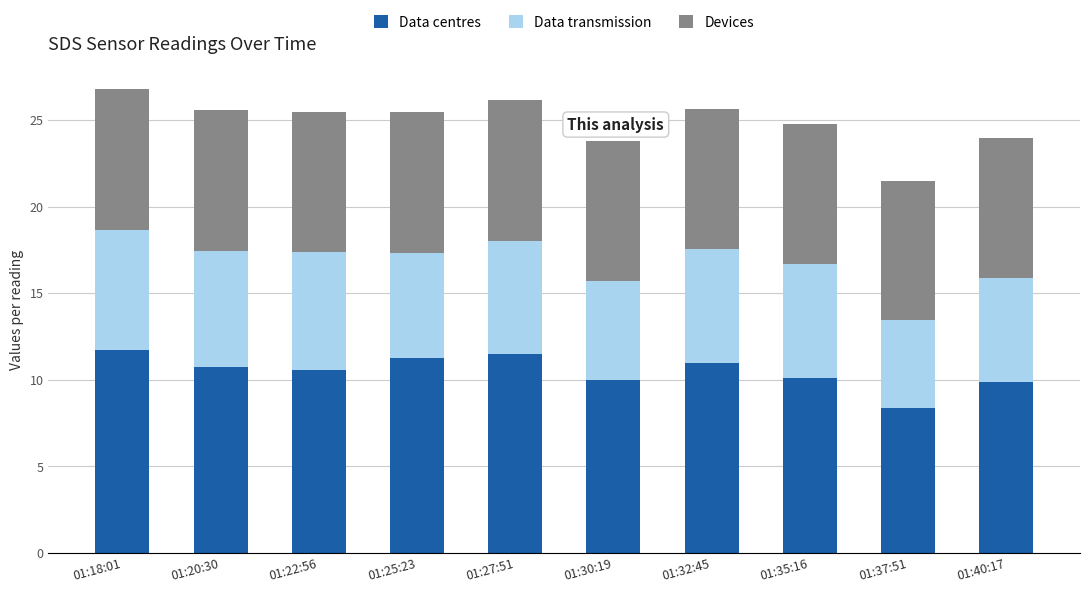

What is the total value across all series at 01:30:19?

23.8